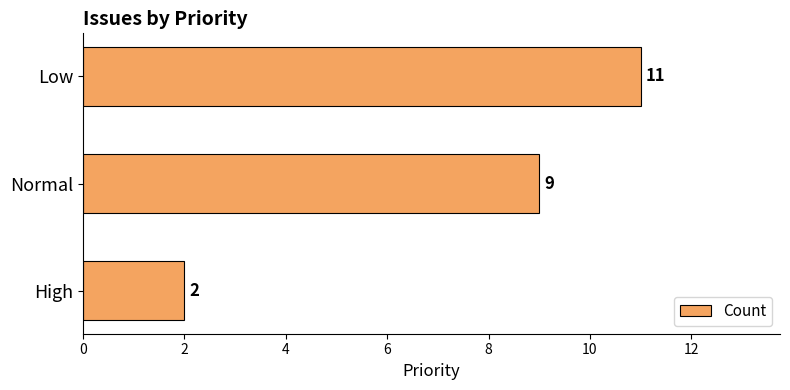

How many data points are less than 9?

1